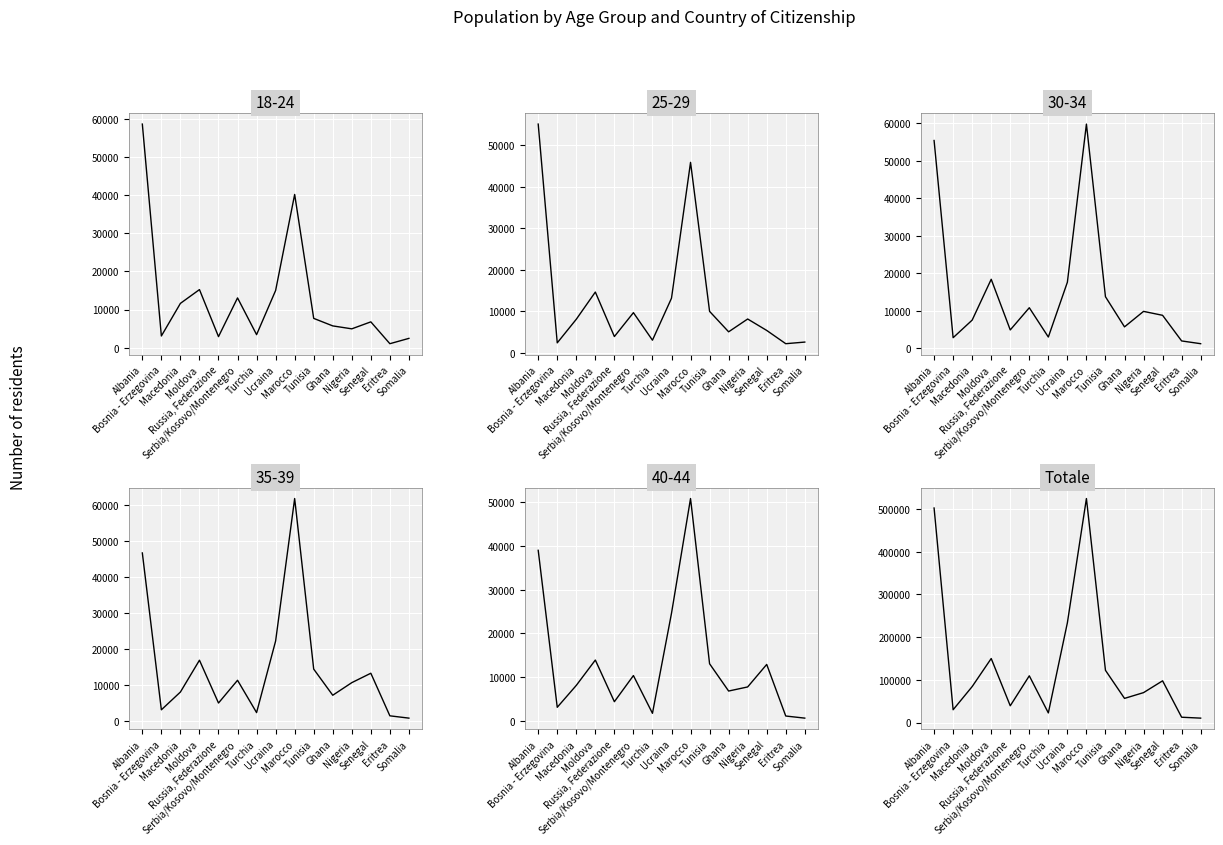

What is the value of the 11th point from the left?

56607